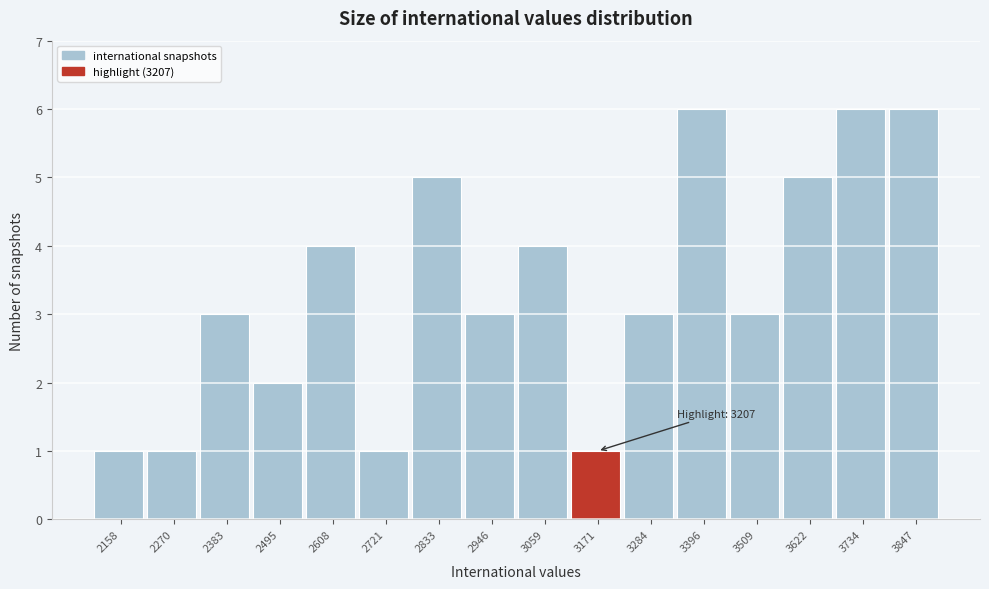

Reading left to right, list all the values displayed in this chart.

1	1	3	2	4	1	5	3	4	1	3	6	3	5	6	6